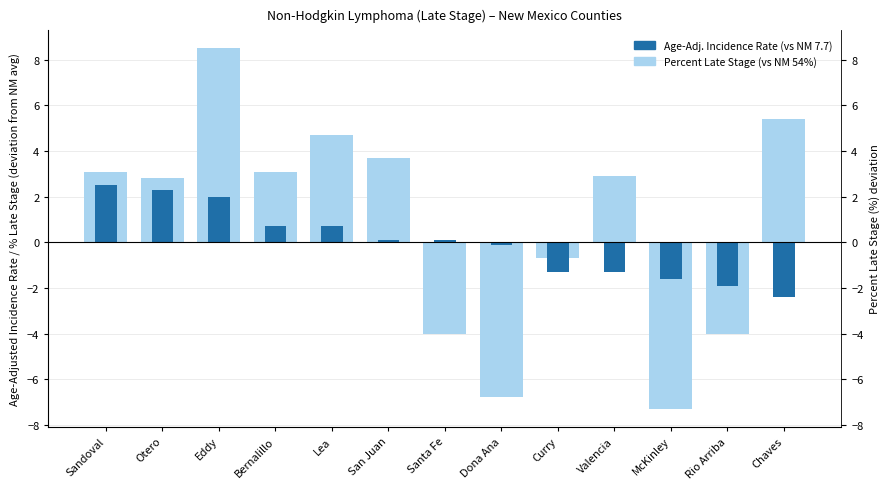

At which label does Age-Adj. Incidence Rate (vs NM 7.7) first exceed 0?

Sandoval